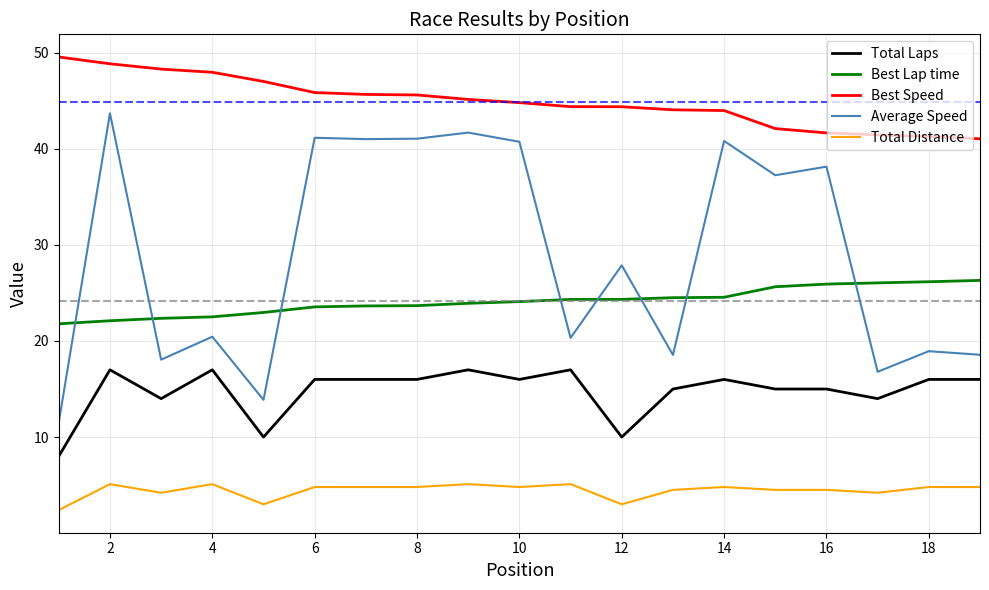

What is the average value of the Best Speed series?

44.9